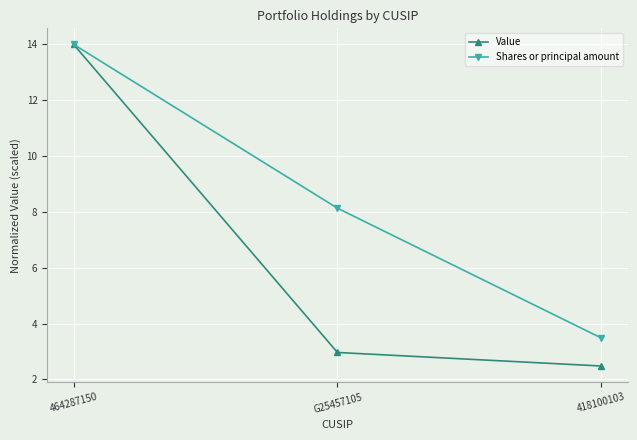

At how many categories does at least one series exceed 2?

3